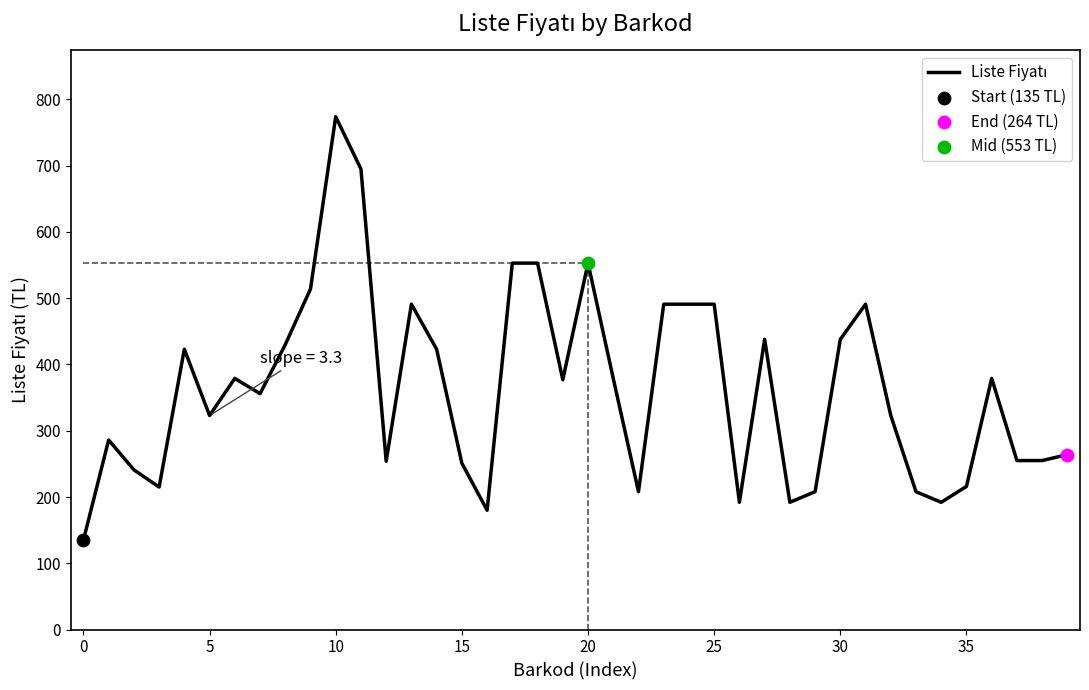

What is the maximum value shown in the chart?

774